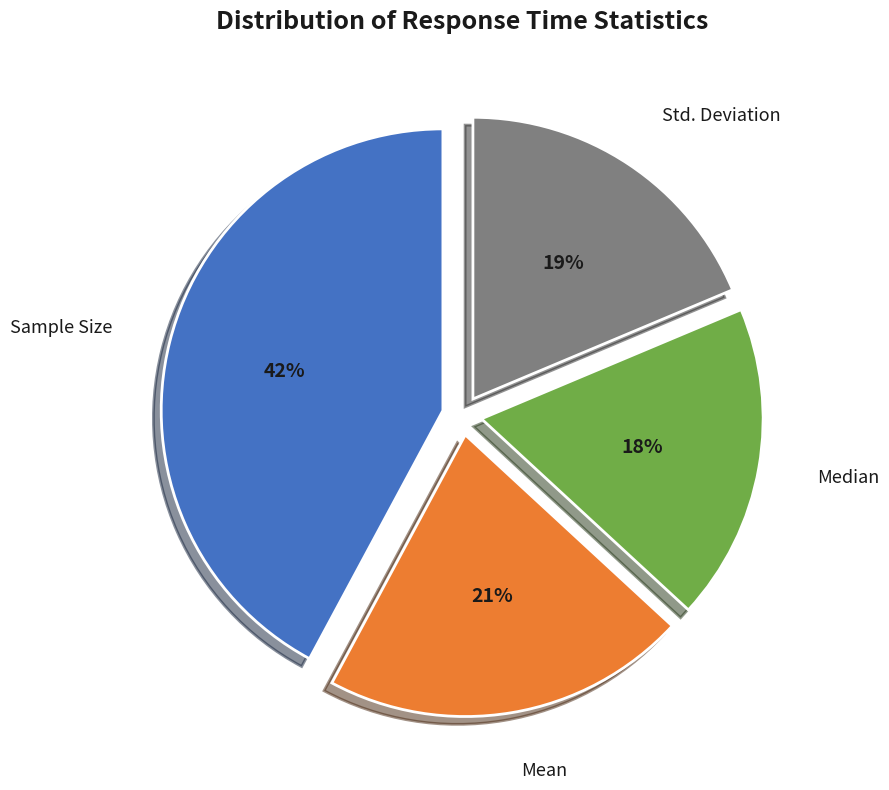

Does Mean account for over 50% of the chart?

No